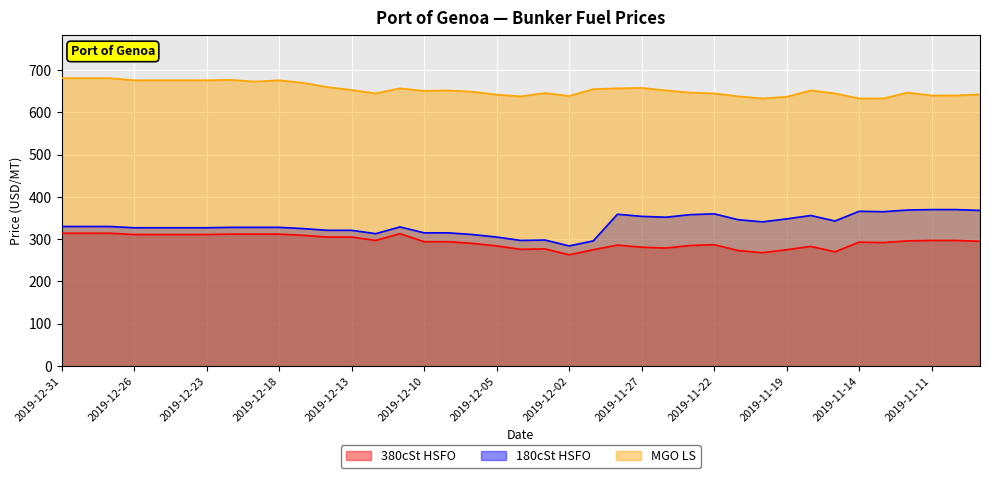

Between 2019-12-12 and 2019-12-10, which series saw the biggest shift?

MGO LS